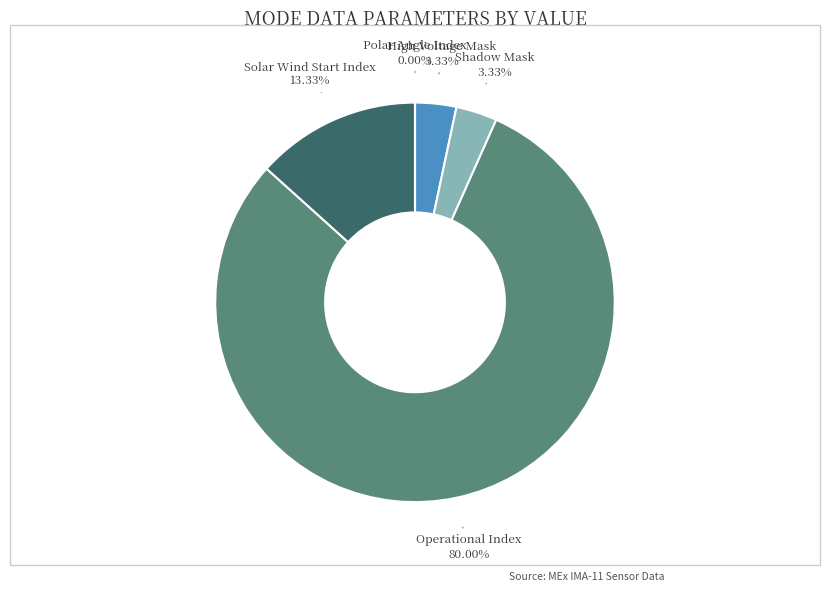

To the nearest percent, what is the combined percentage of Polar Angle Index and High Voltage Mask?

3%